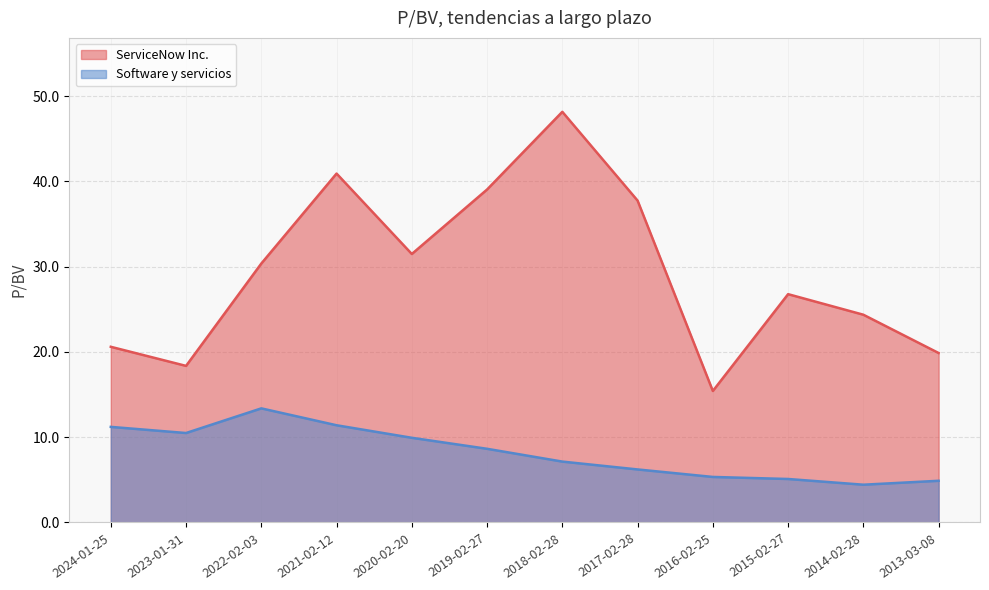

Is the value of Software y servicios at 2021-02-12 greater than the value of ServiceNow Inc. at 2017-02-28?

No